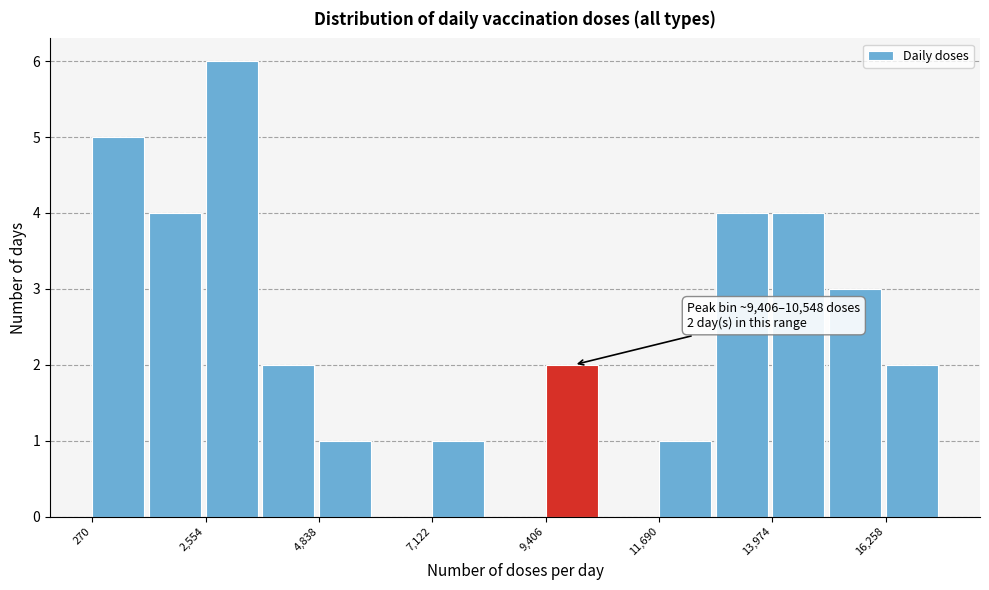

Around what value on the x-axis is the tallest bar? Give the approximate position of its centre, as read against the axis.

3000